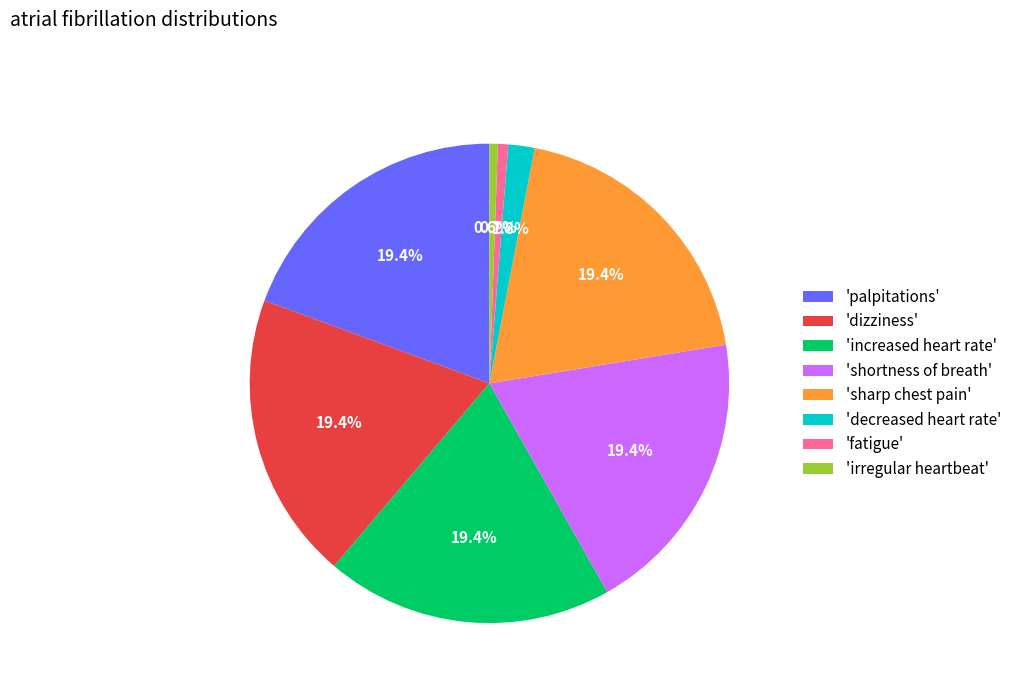

Between 'shortness of breath' and 'irregular heartbeat', which is larger?

'shortness of breath'